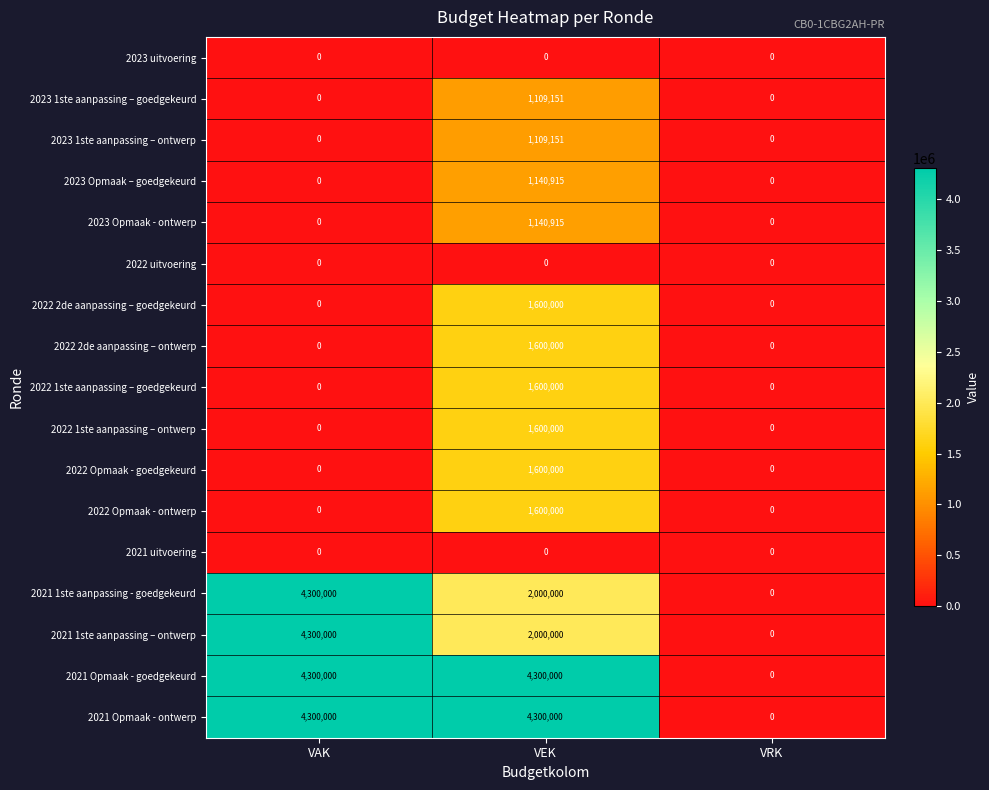

How many categories are shown in the chart?

3